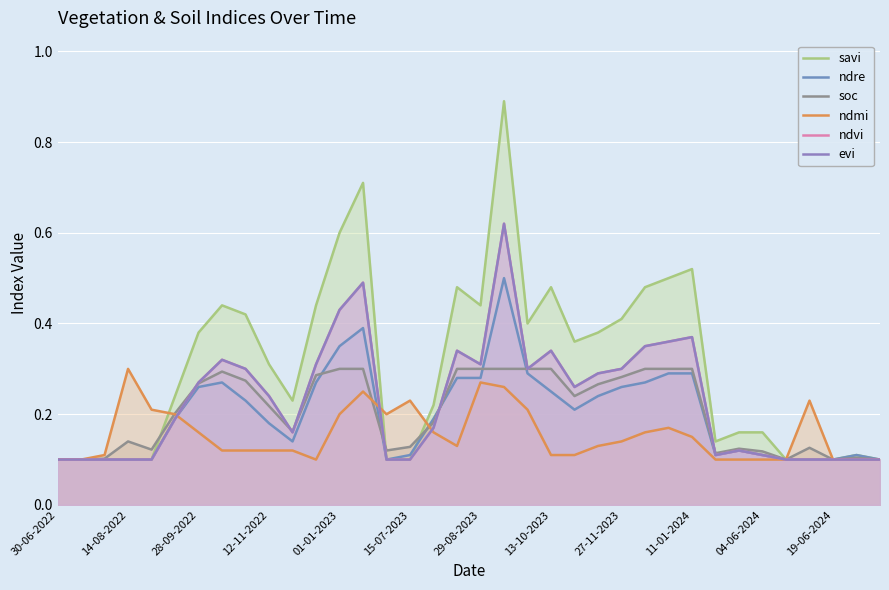

Which series has the largest range (max minus min)?

savi